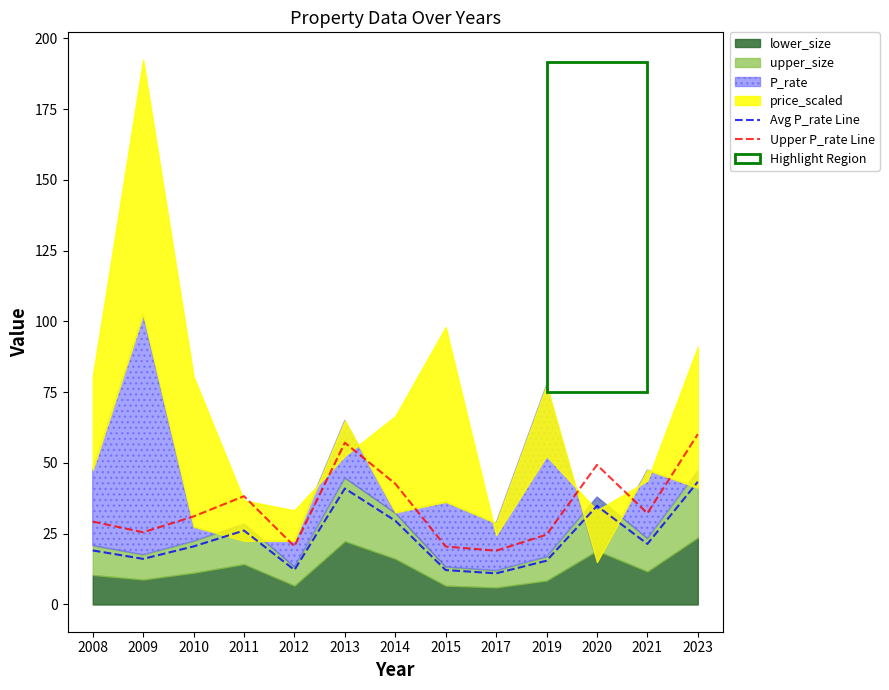

The Upper P_rate Line series shows 43.4 at 2019. True or false?

False